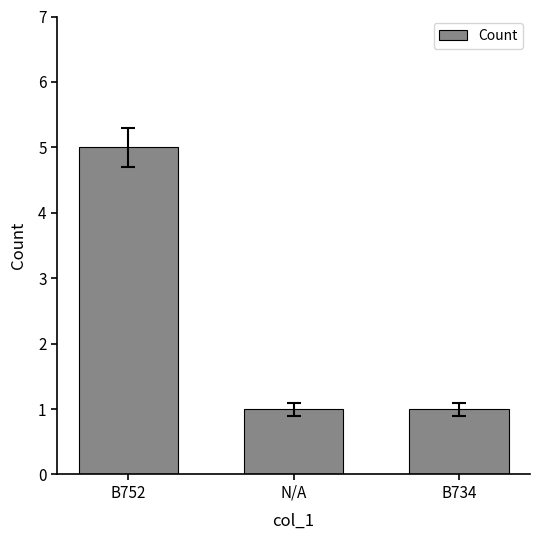

Reading left to right, what are all the values shown in this chart?

B752=5	N/A=1	B734=1